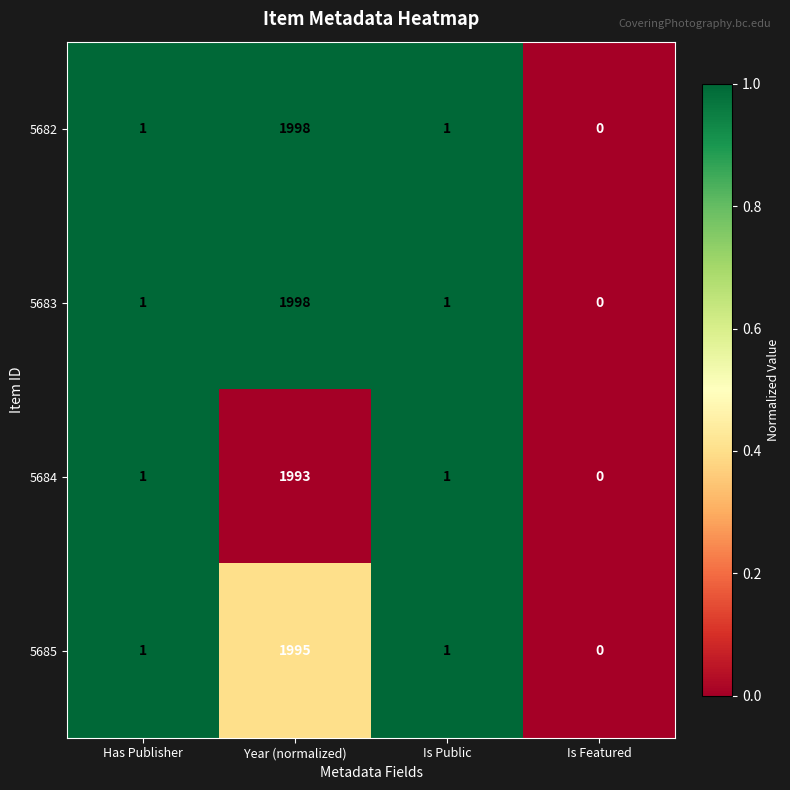

What is the sum of all 5684 values?

1995